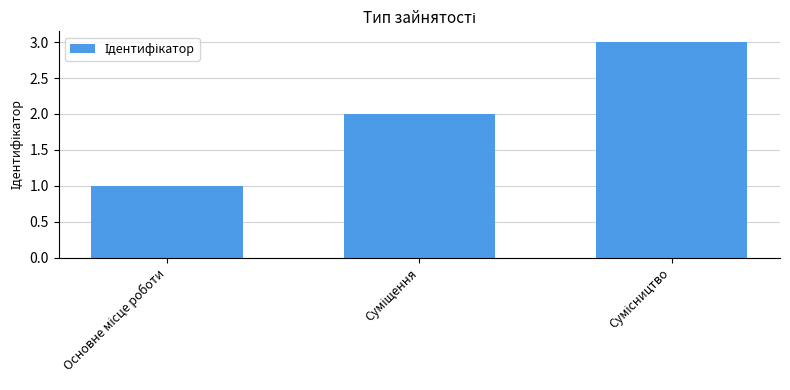

Reading right to left, what are all the values shown in this chart?

3	2	1